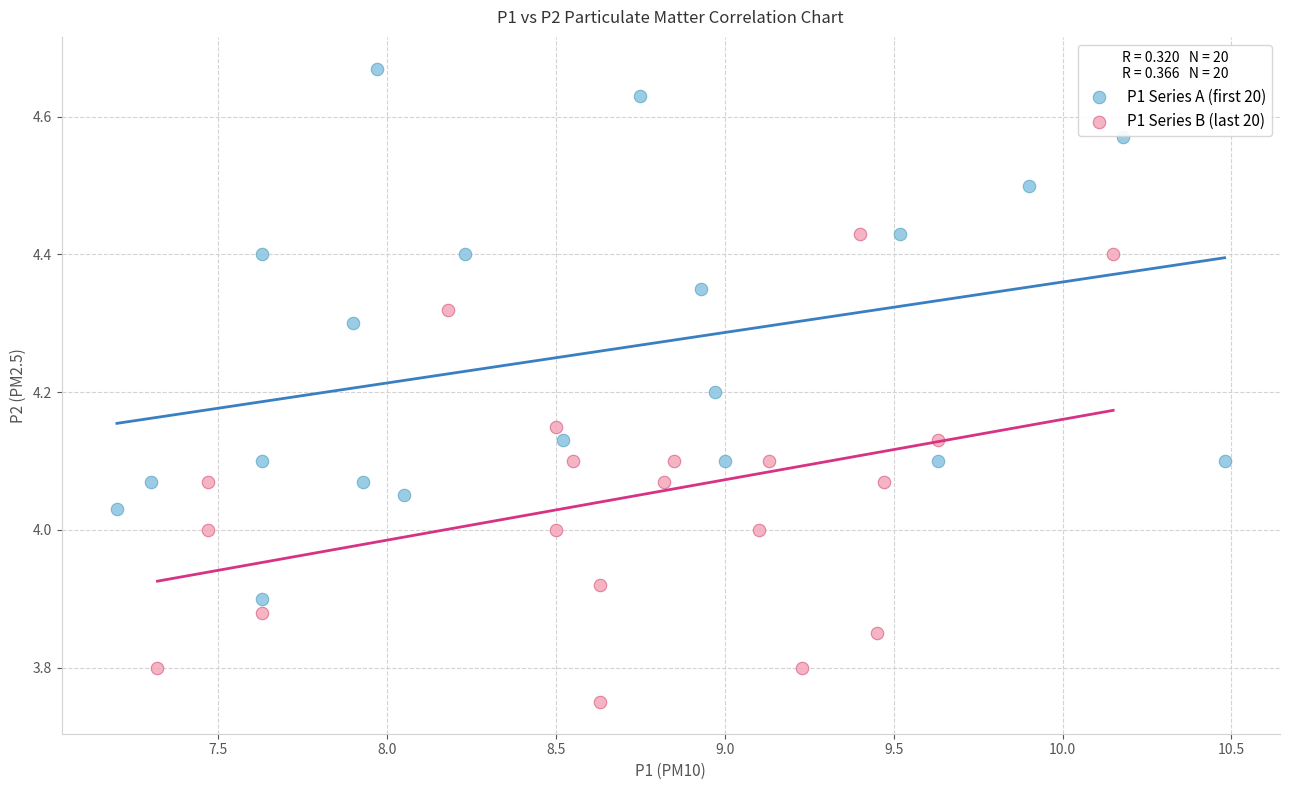

Which series contains the highest Y value?

P1 Series A (first 20)